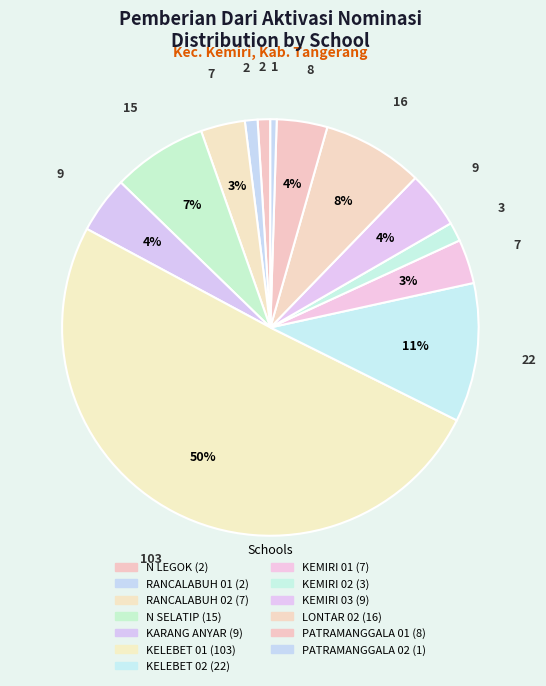

How many segments does this pie chart have?

13